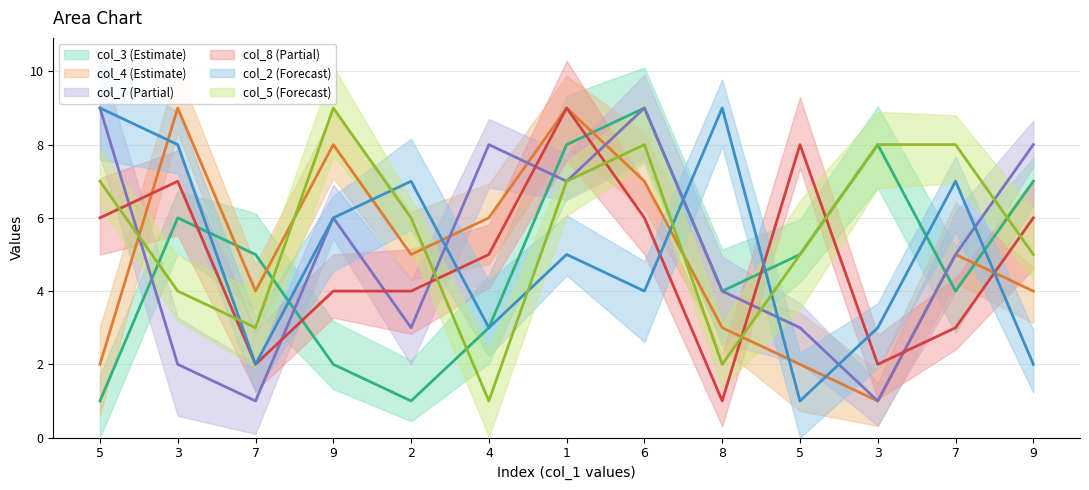

What are all the series names shown in the legend?

col_3, col_4, col_7, col_8, col_2, col_5